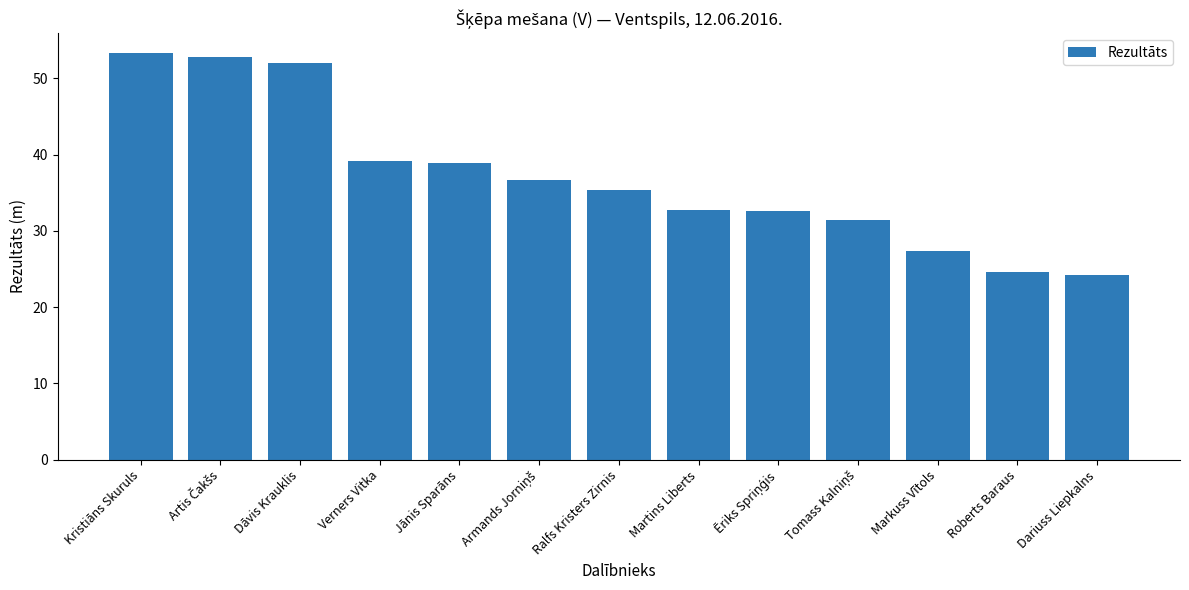

Read the value at Dāvis Krauklis.

52.0